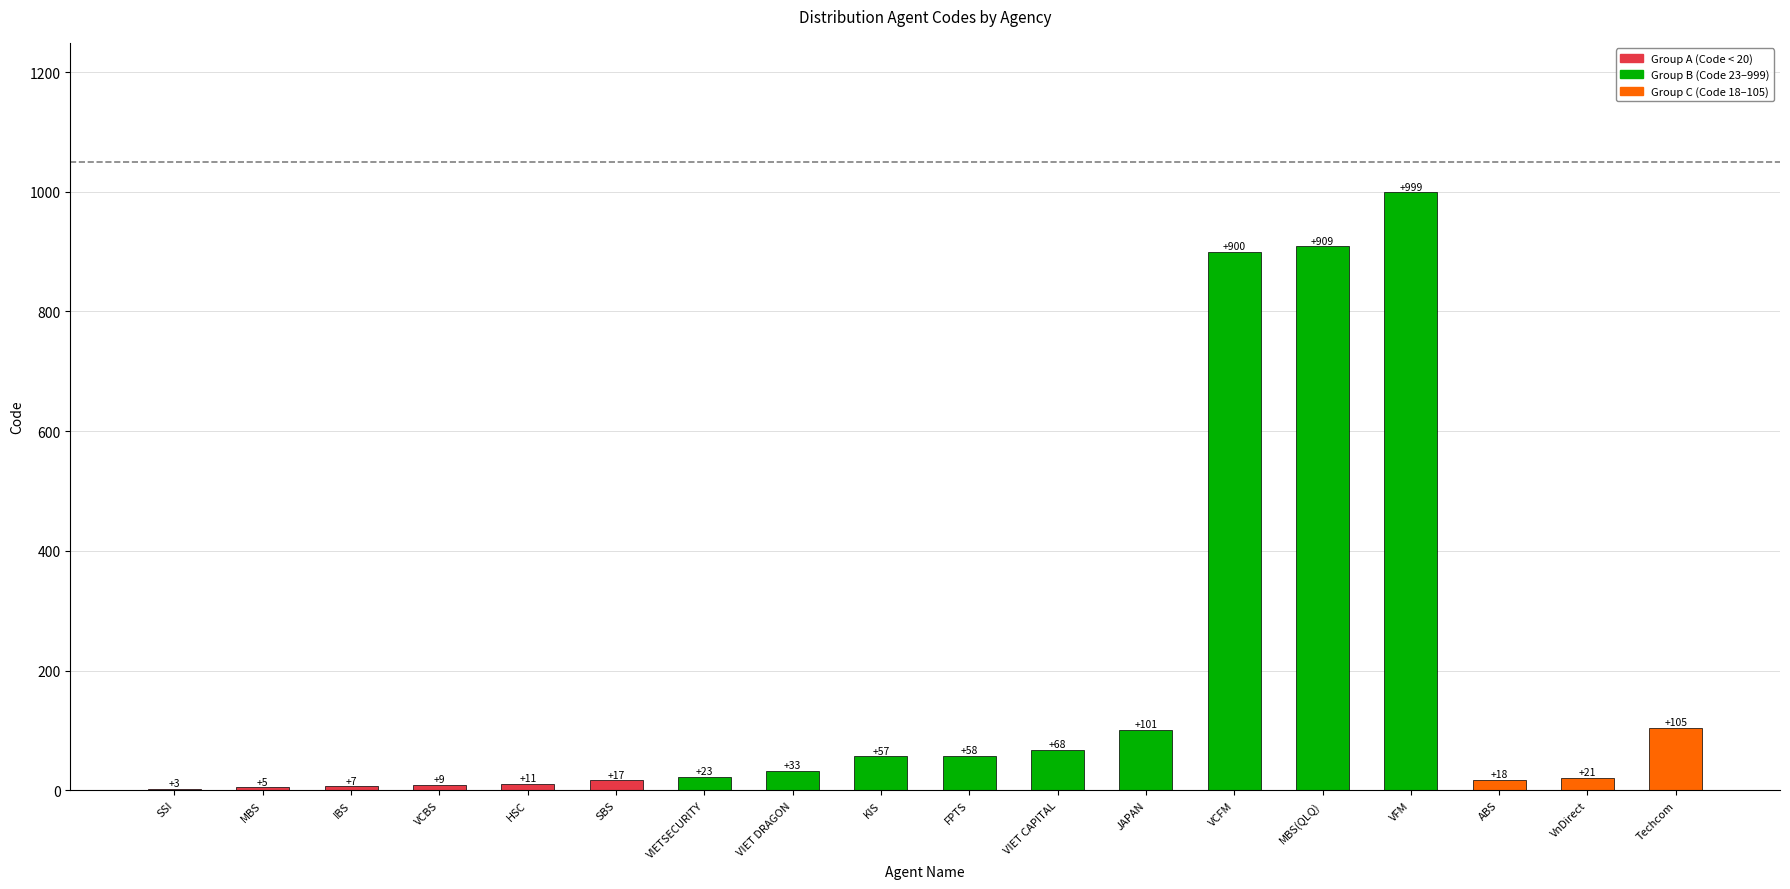

Reading left to right, transcribe all the data shown in this chart.

SSI=3	MBS=5	IBS=7	VCBS=9	HSC=11	SBS=17	VIETSECURITY=23	VIET DRAGON=33	KIS=57	FPTS=58	VIET CAPITAL=68	JAPAN=101	VCFM=900	MBS(QLQ)=909	VFM=999	ABS=18	VnDirect=21	Techcom=105